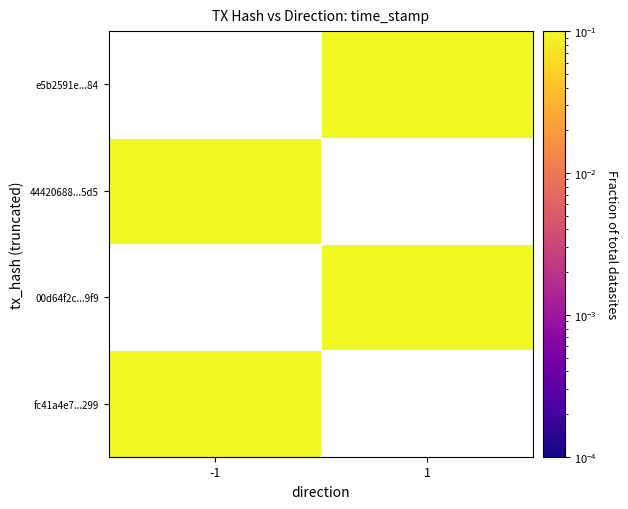

How many values in the e5b2591e...84 series exceed 0?

1